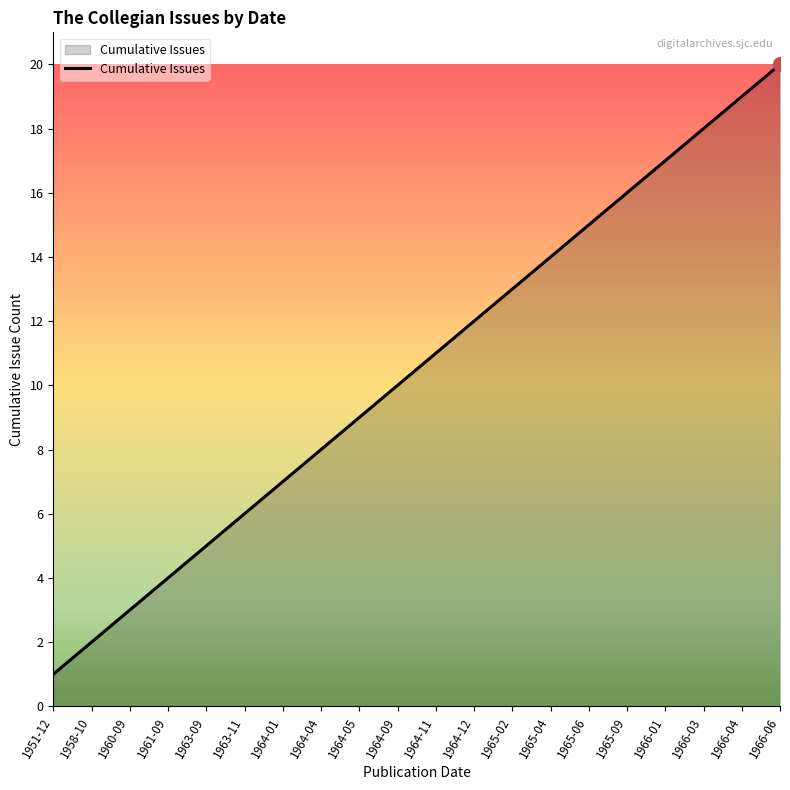

What is the change in value from 1964-11 to 1964-12?

+1